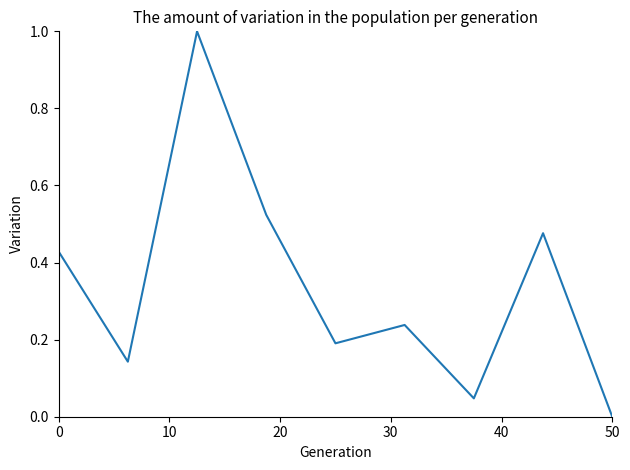

How many positive values are there?

8